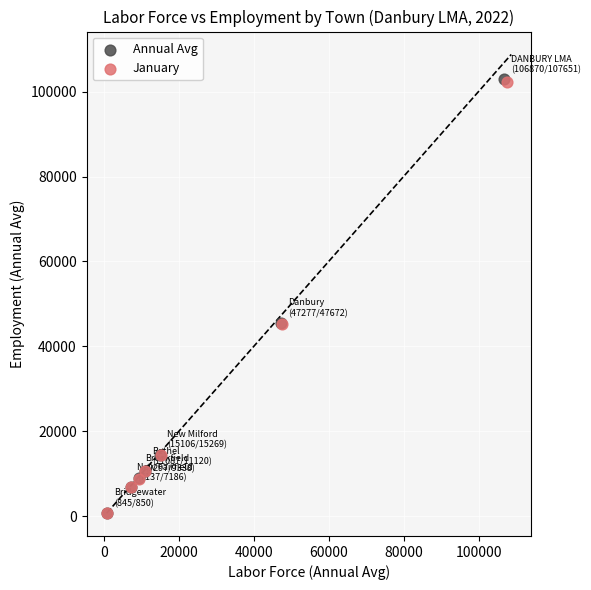

What are all the series names shown in the legend?

Annual Avg, January